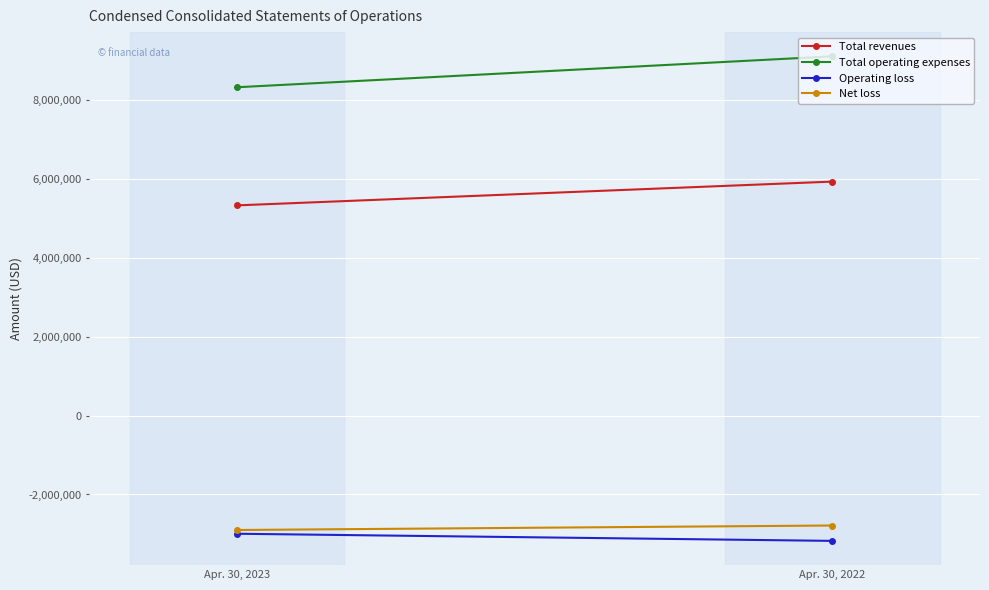

Which series has the largest range (max minus min)?

Total operating expenses